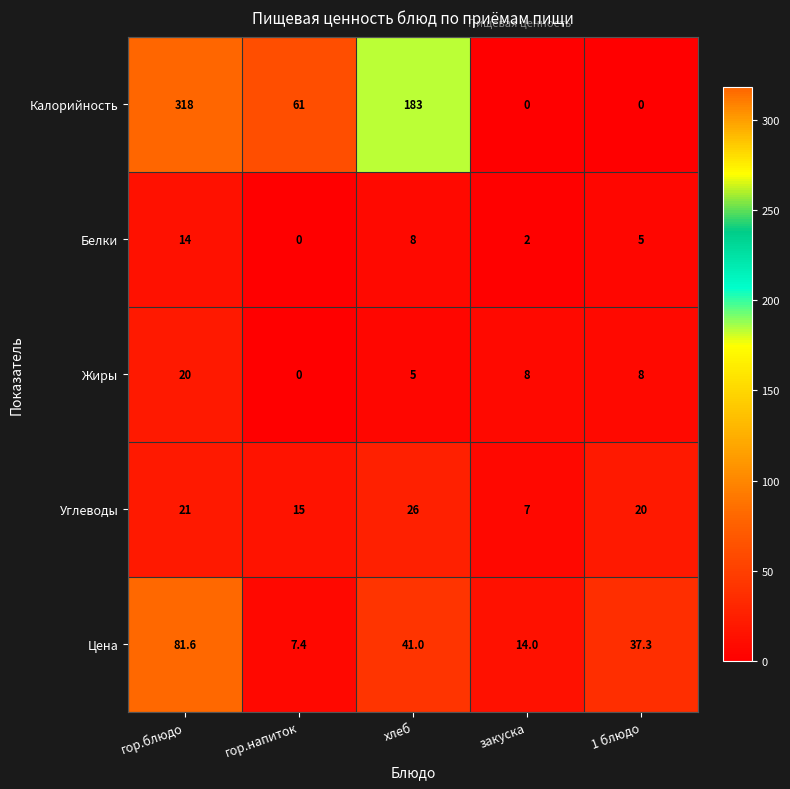

At which label is Углеводы closest to 16?

гор.напиток